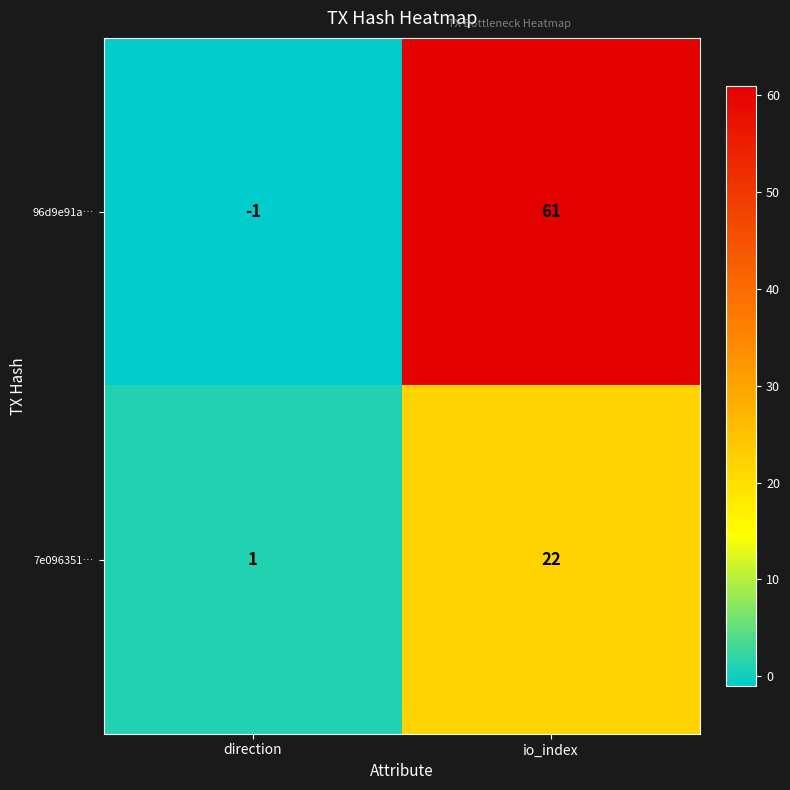

Where is 96d9e91a… nearest to the value 30?

direction